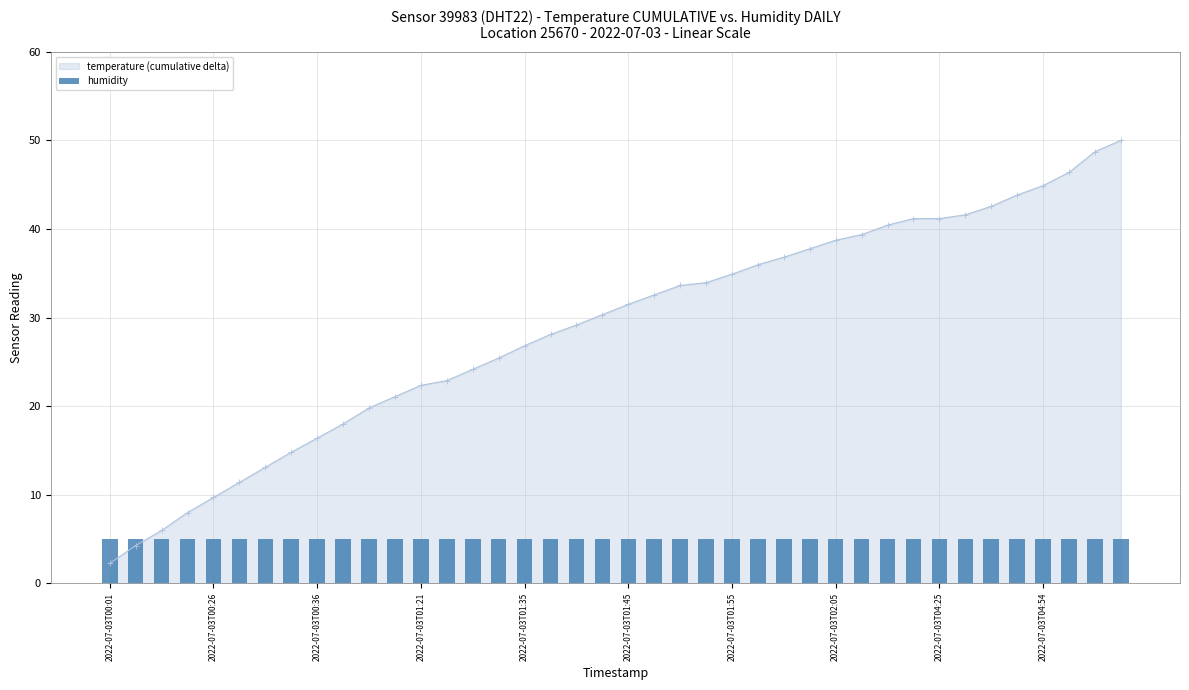

The temperature series shows 16.6 at 2022-07-03T05:02. True or false?

False